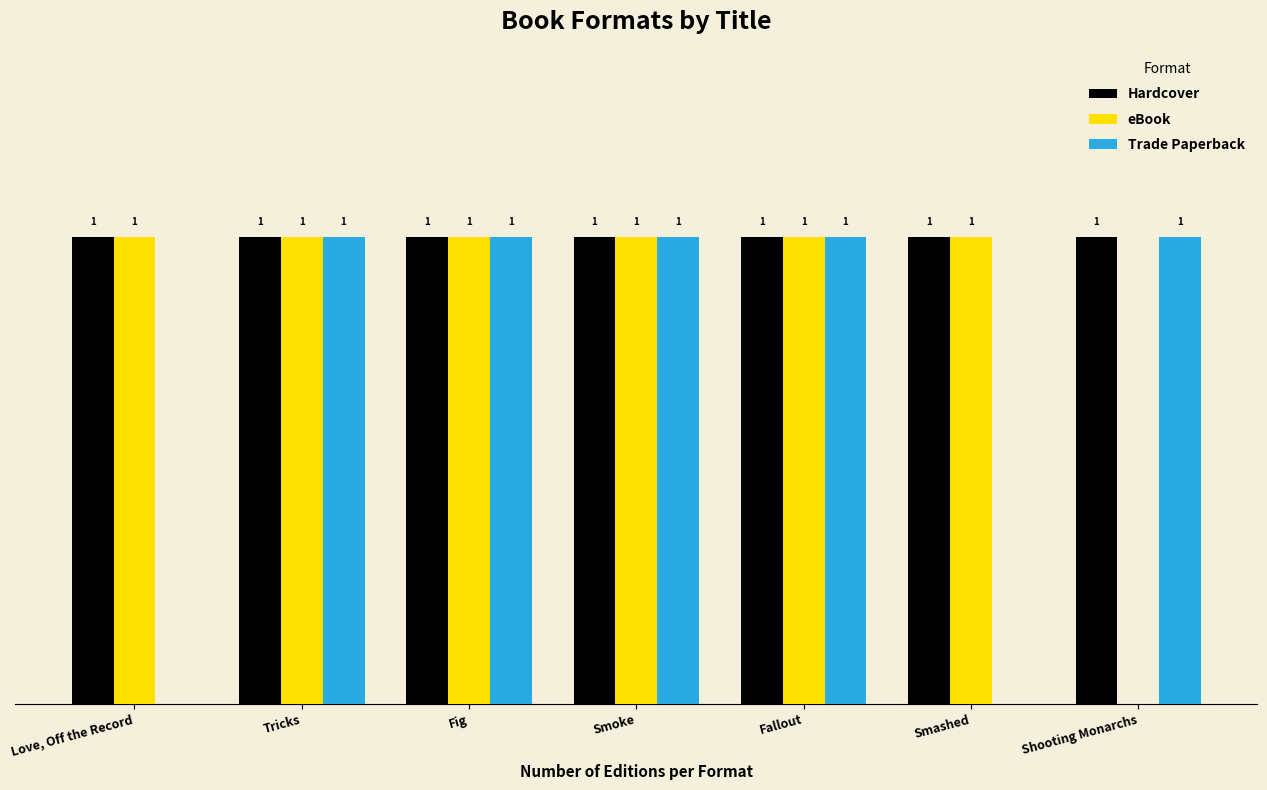

Where is eBook nearest to the value 0?

Shooting Monarchs